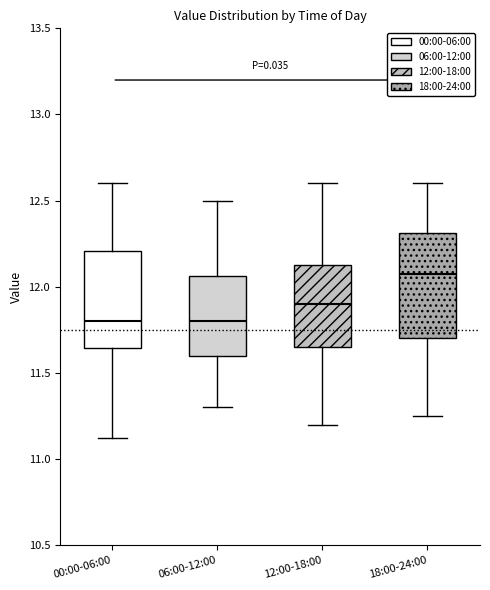

Where does the upper whisker of the box for 06:00-12:00 end on the y-axis? The values are not printed on the chart, so give them approximately, as read against the axis.

12.50